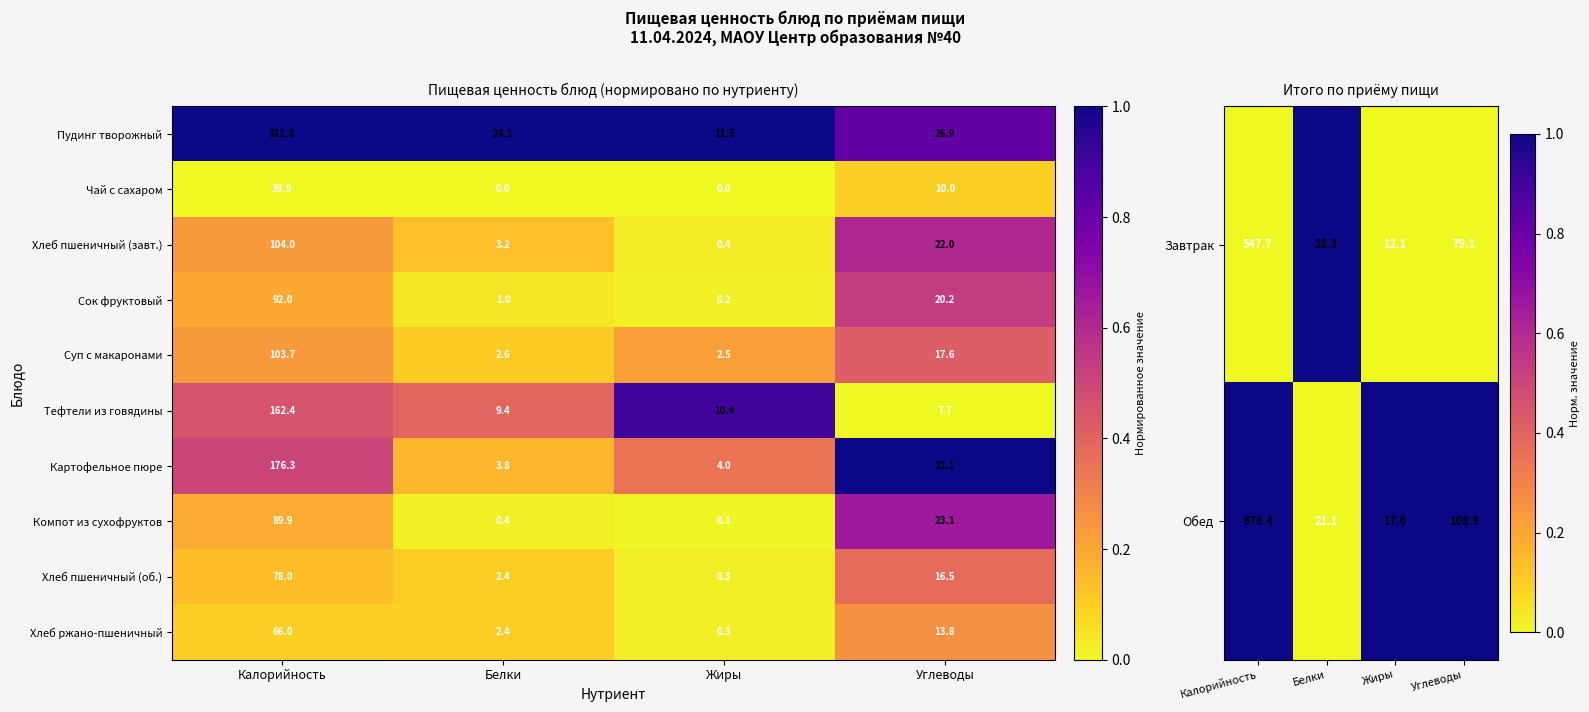

Between Белки and Жиры, which is larger?

Белки